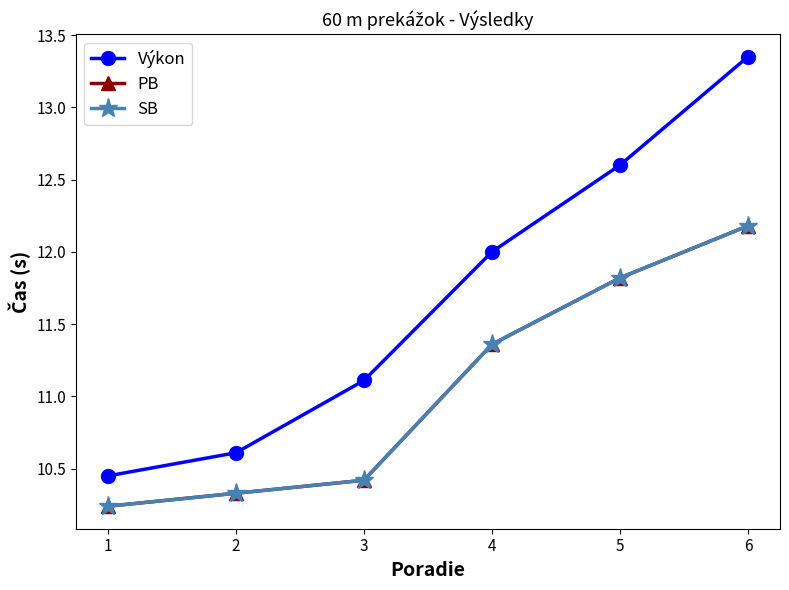

At how many categories does at least one series exceed 12?

2